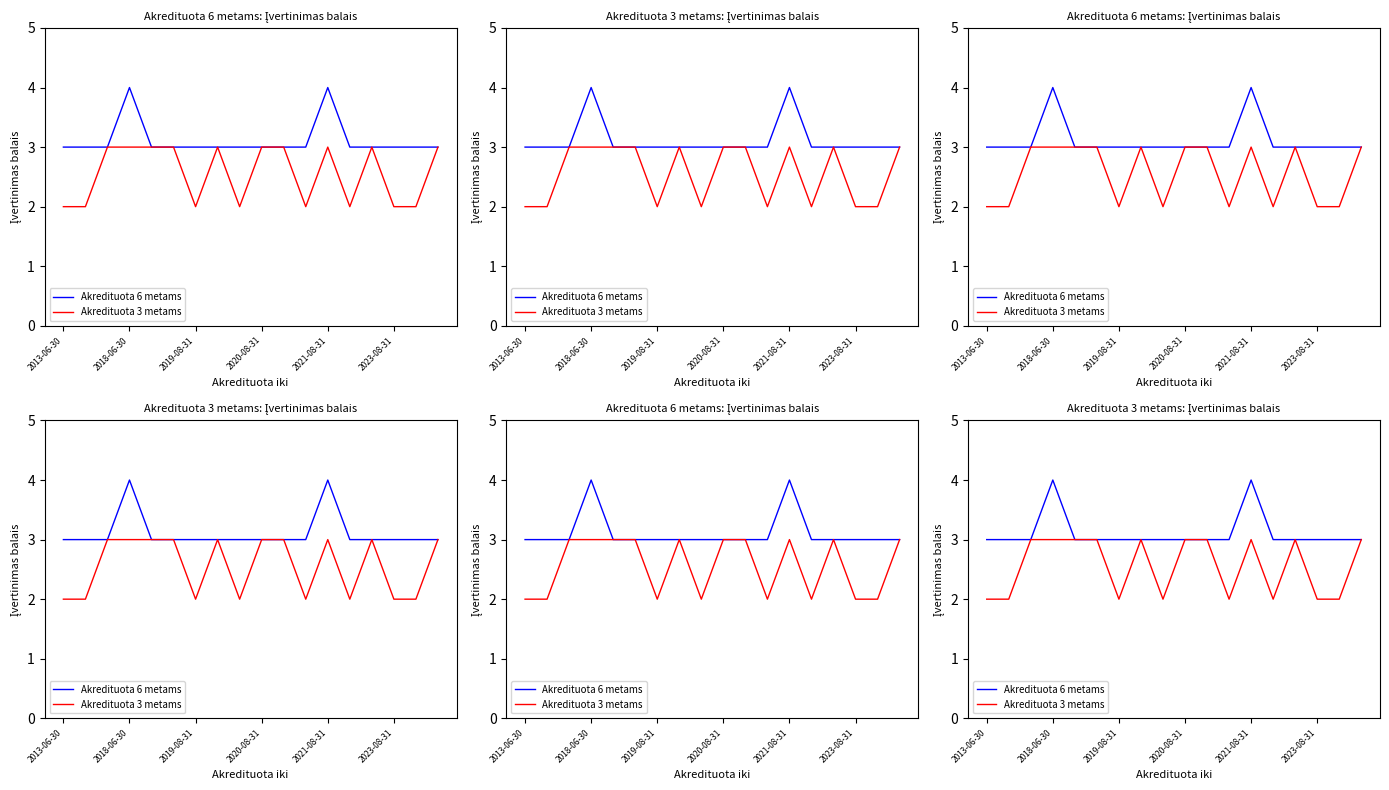

What is the difference between the maximum and minimum values in the Akredituota 6 metams series?

1